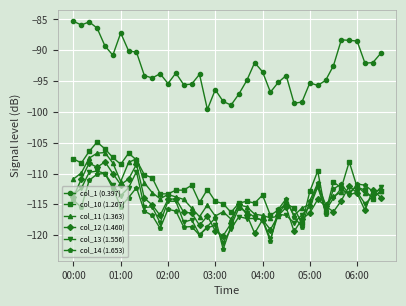

Which series has the largest total across all categories?

col_1 (0.397)